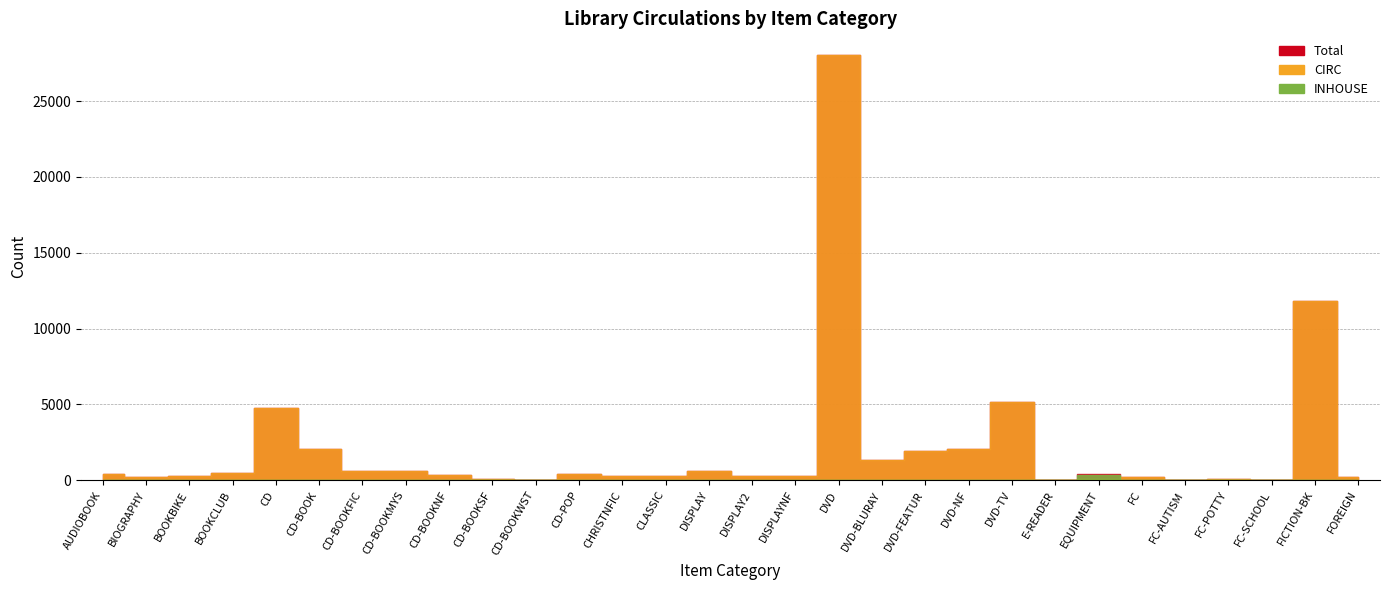

Does the chart have visible grid lines?

Yes